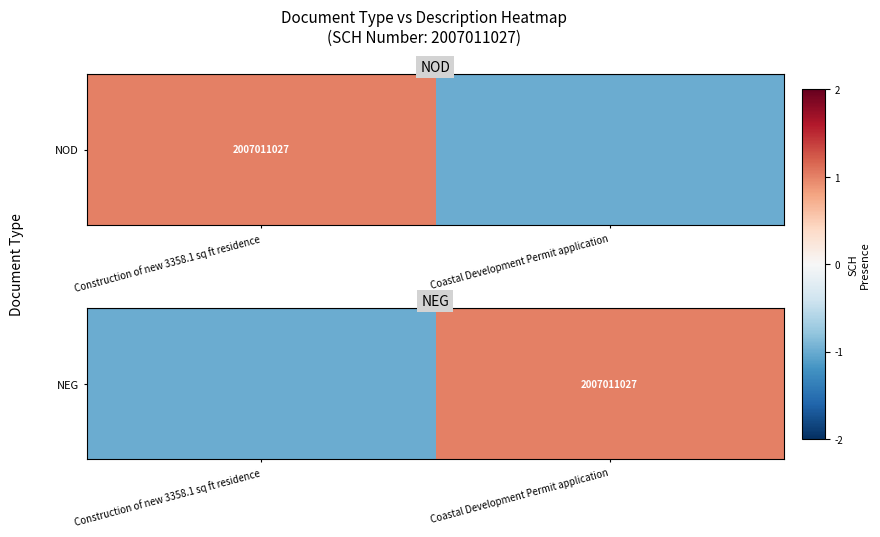

At which category does the chart reach its peak across all series?

Coastal Development Permit application